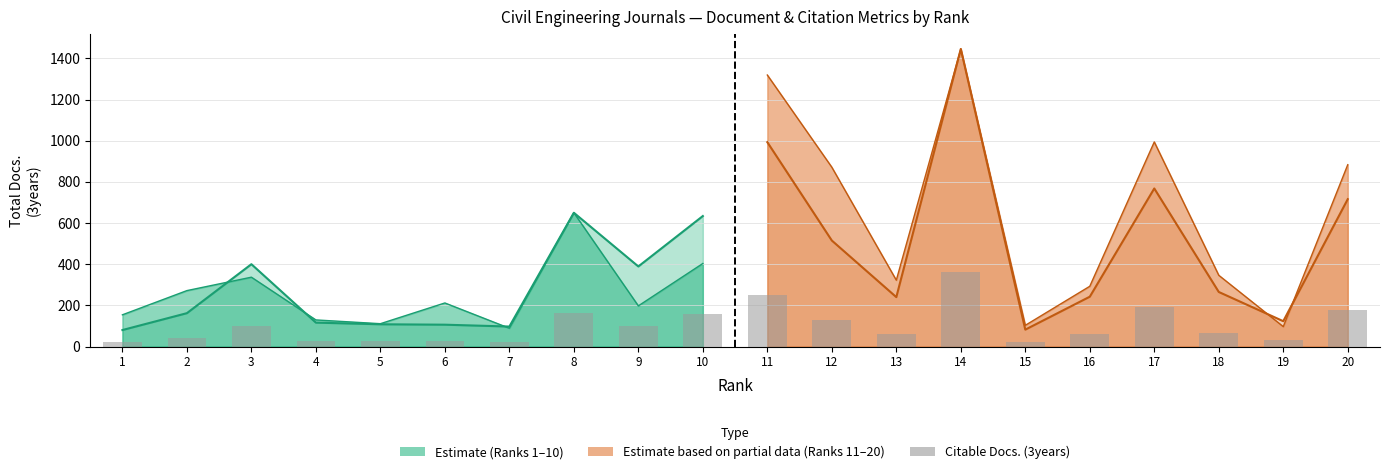

What is the change in value from 15 to 16?

+40.0